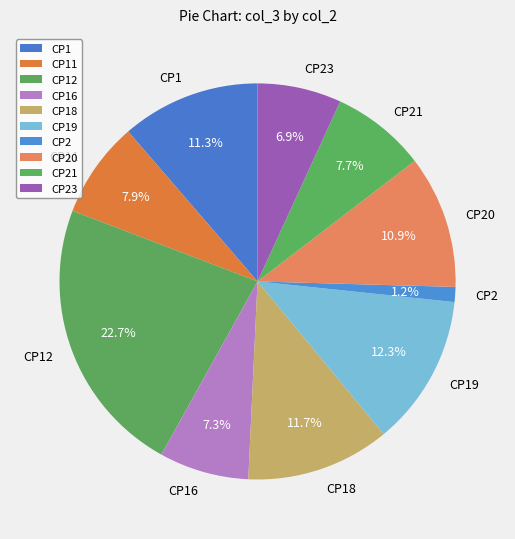

What is the smallest slice in the pie chart?

CP2